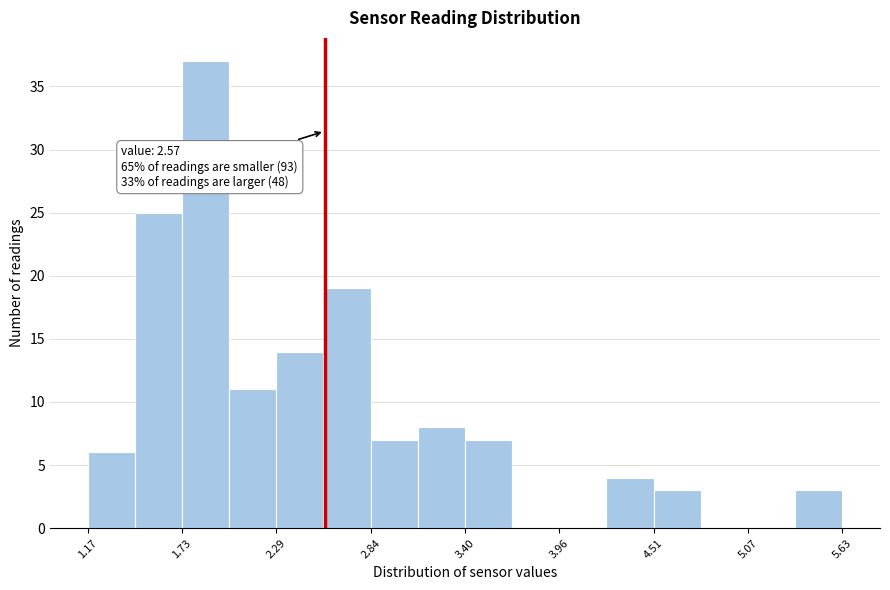

Read against the x-axis, roughly where is the centre of the tallest bar?

1.9